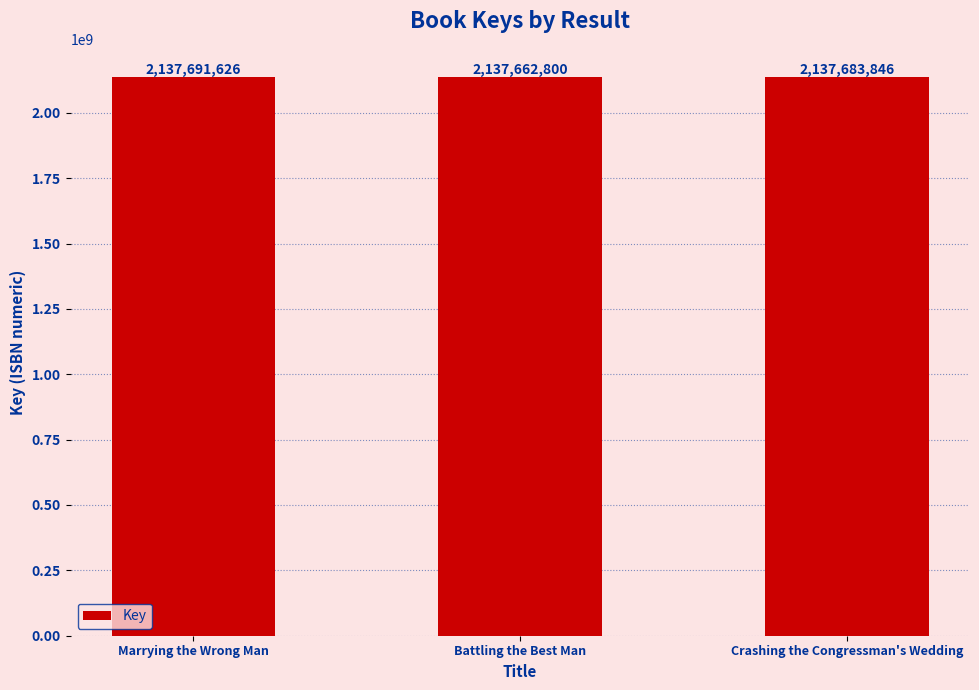

What position from the right is Crashing the Congressman's Wedding?

1